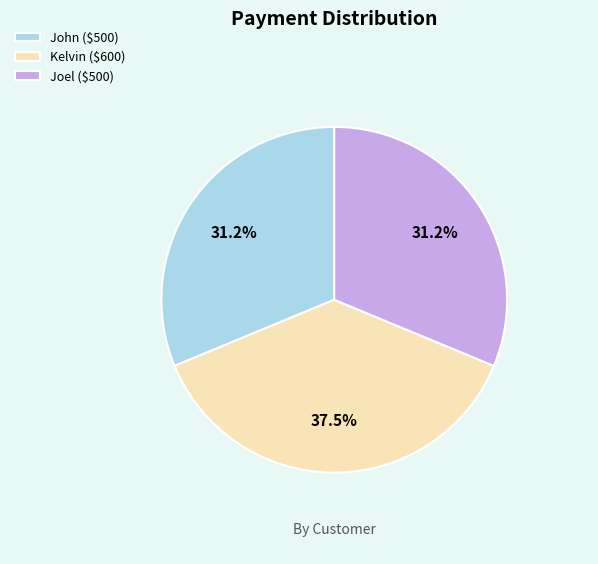

How many segments does this pie chart have?

3